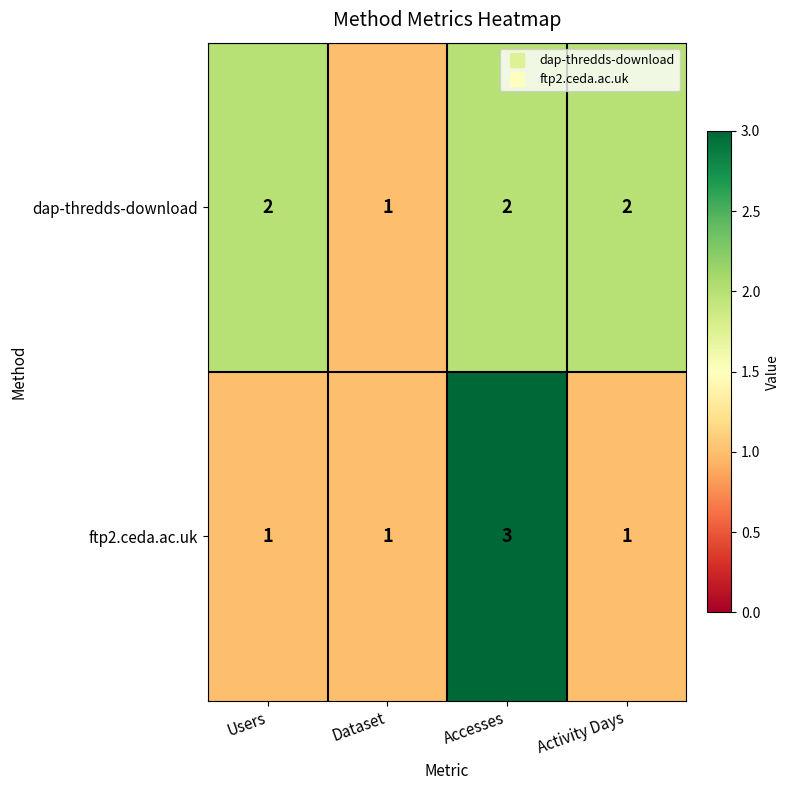

What is the total value across all series at Dataset?

2